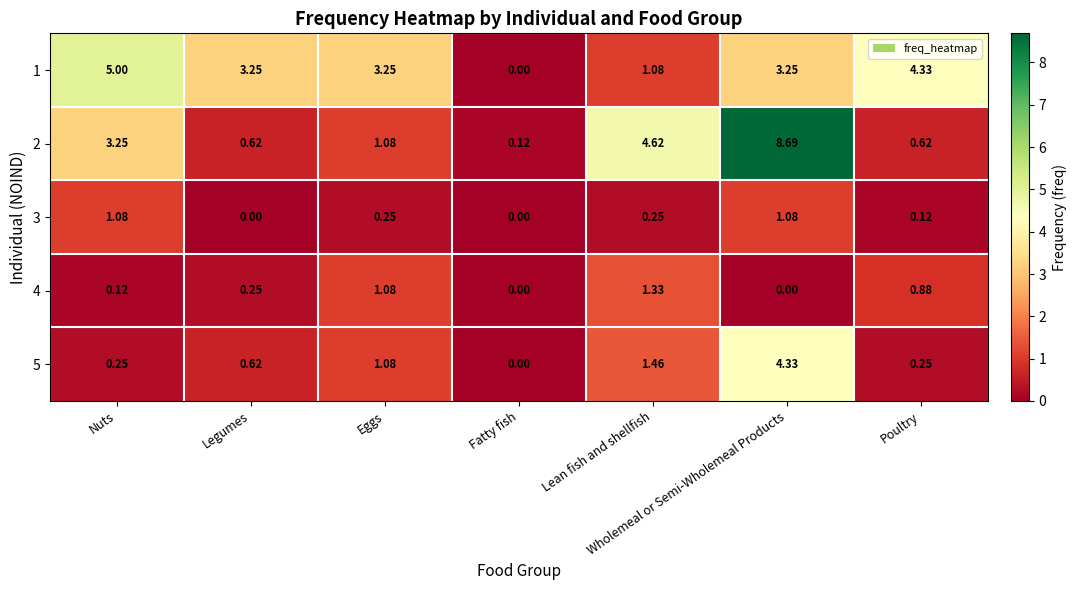

At which label is 5 closest to 2?

Lean fish and shellfish